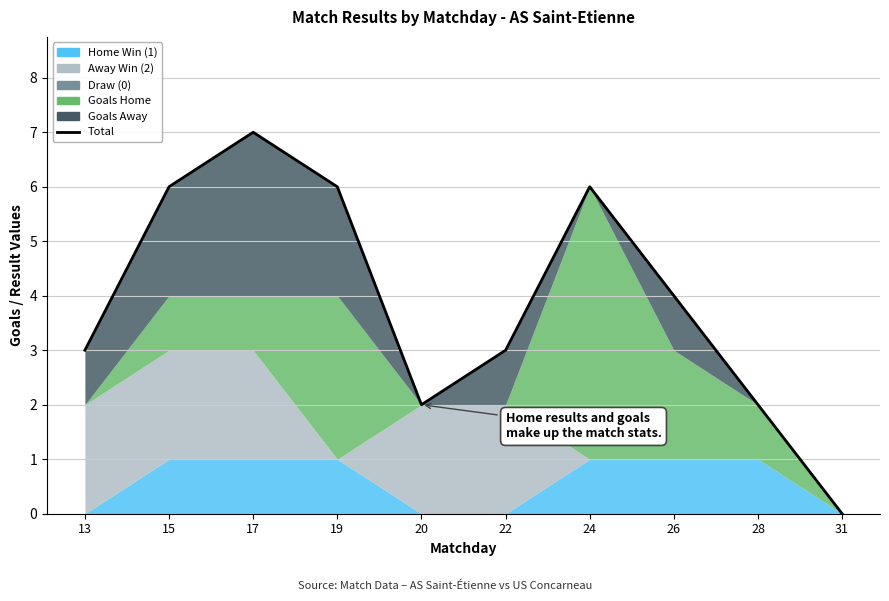

Where does the data first go above 4?

15